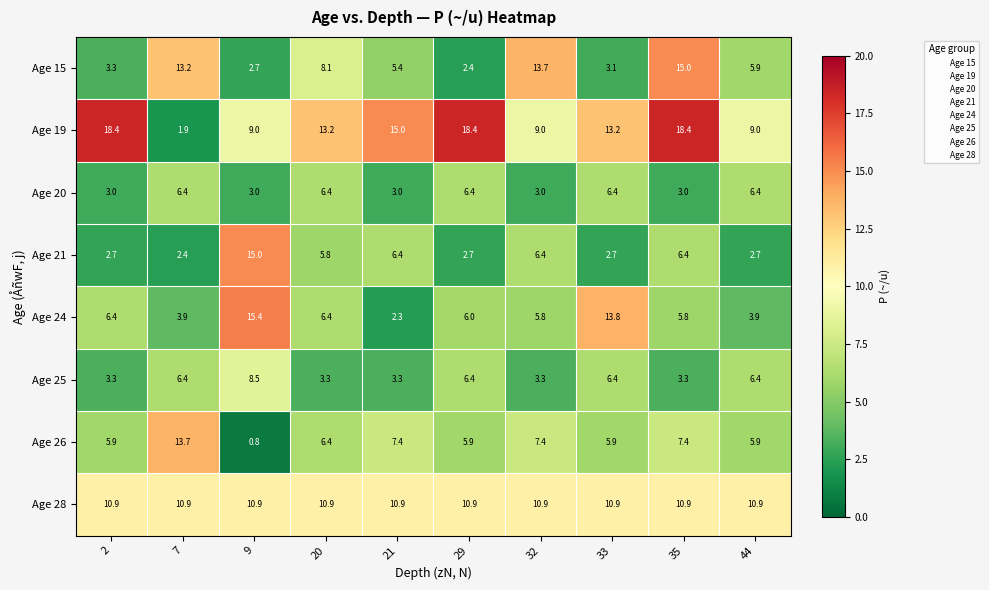

The value of Age 25 at 44 is 1.8. True or false?

False